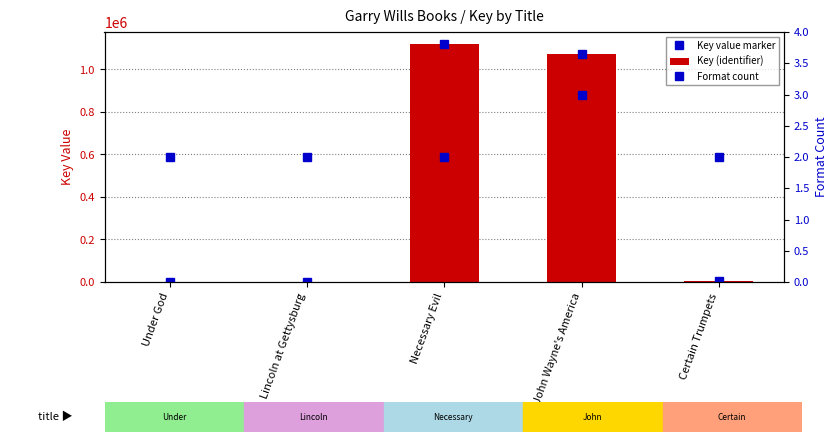

What are all the series names shown in the legend?

Key value marker, Key (identifier), Format count